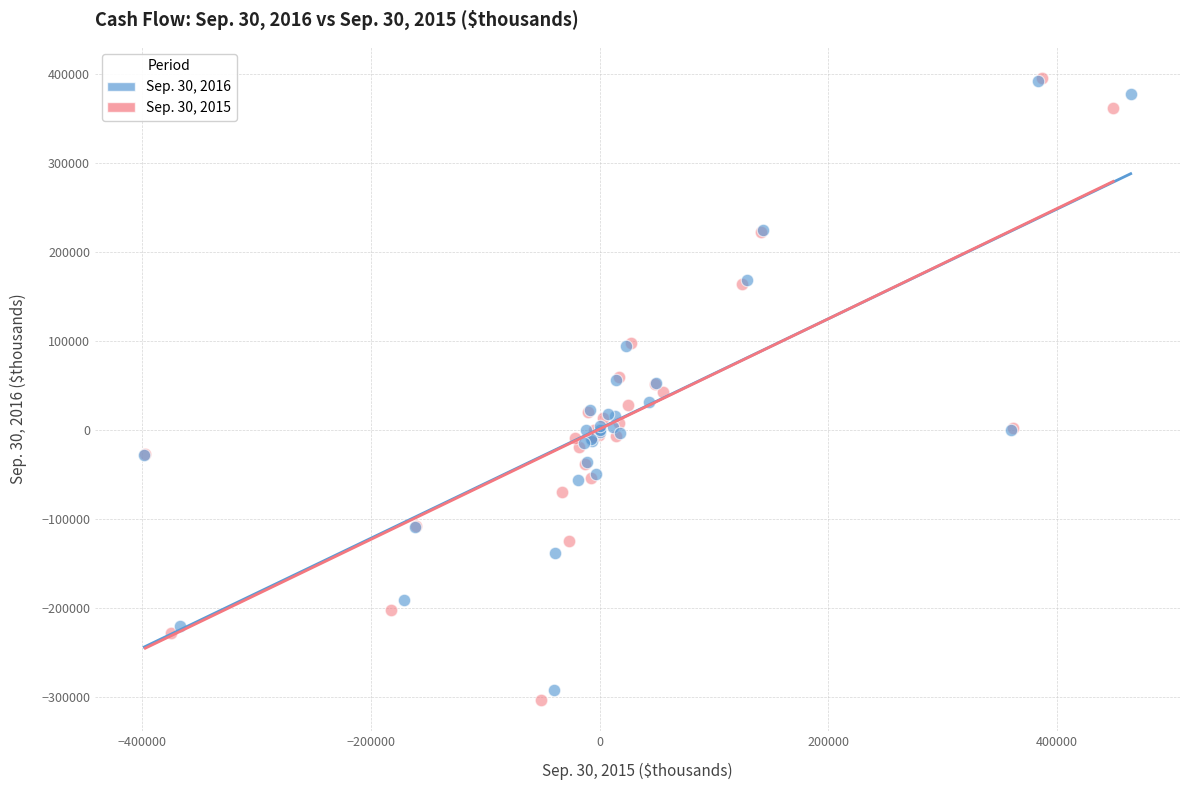

Which series reaches the minimum Y coordinate?

Sep. 30, 2015